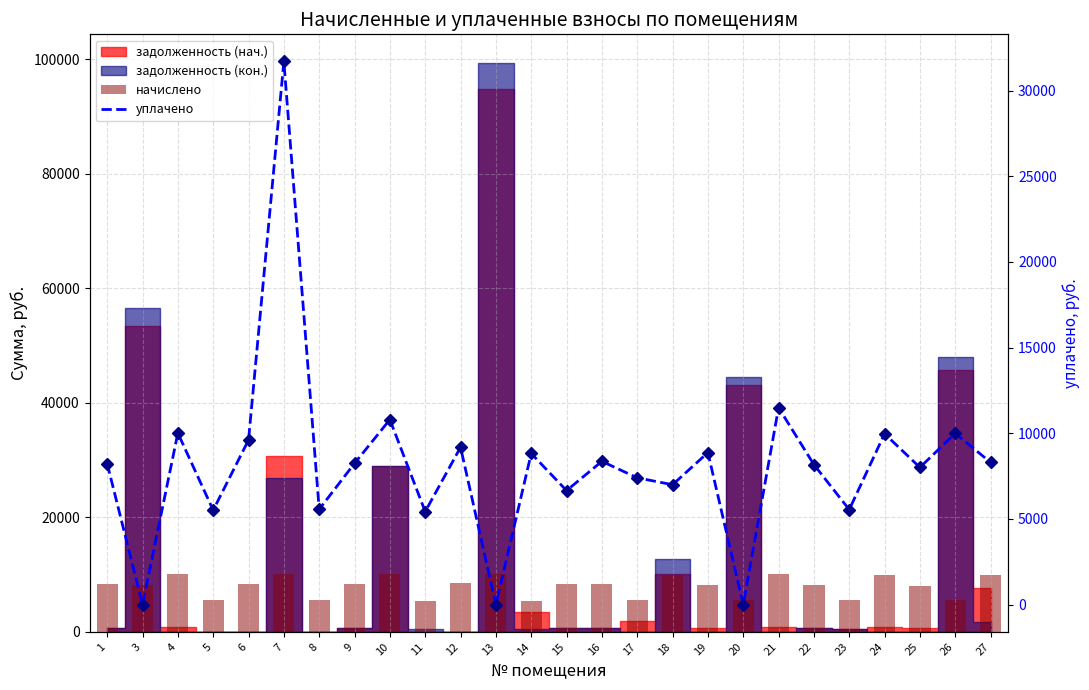

What is the sum of the уплачено values at 1 and 9?

16478.7